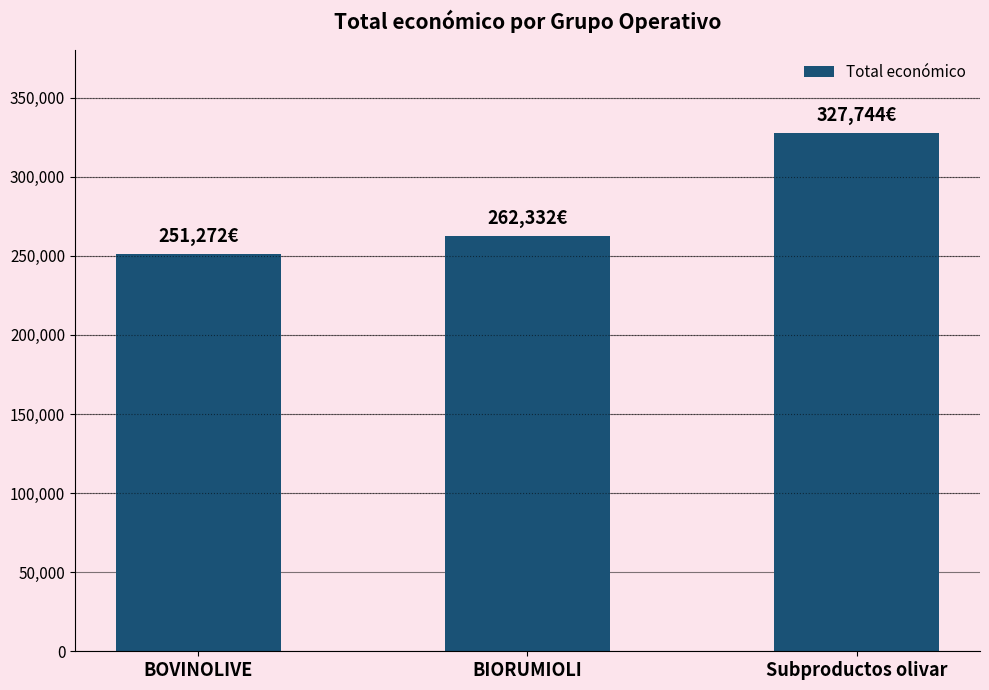

How many data points are less than 262332?

1